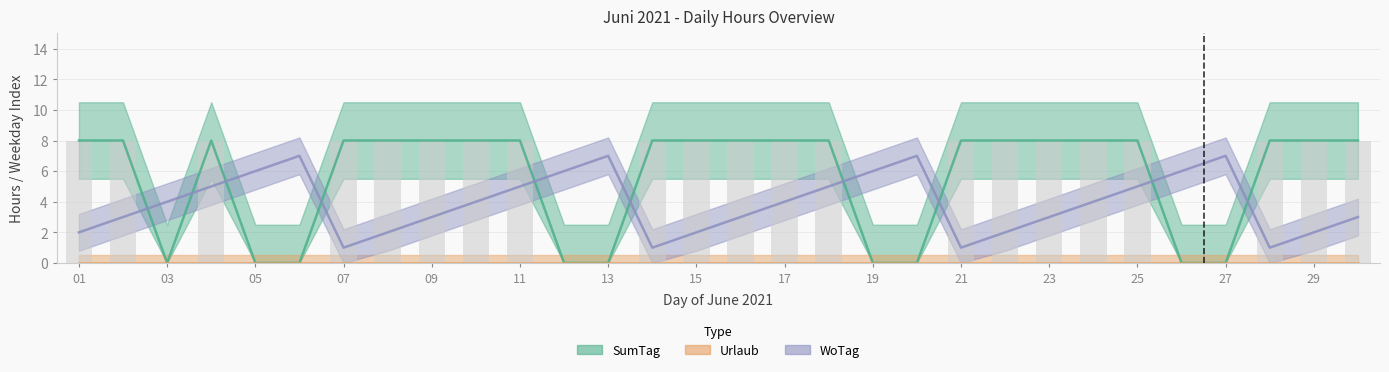

The value of SumTag at 29 is 3. True or false?

False